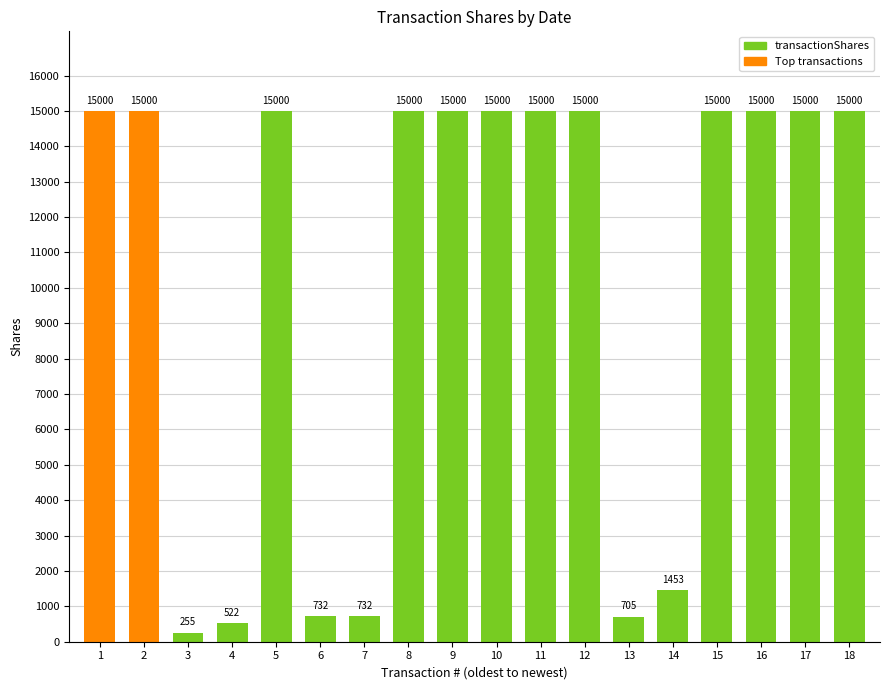

What is the change in value from 1 to 4?

-14478